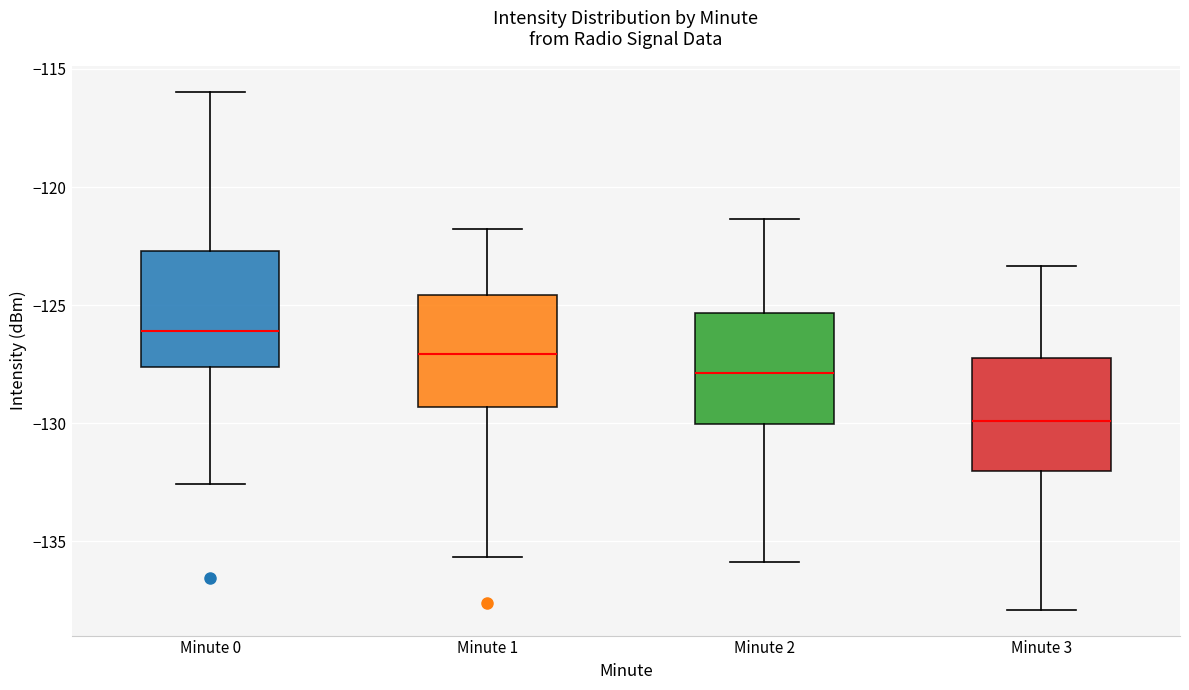

Reading left to right, read every box against the y-axis: the position of its median line, the range the box covers, and the ends of its whiskers. The values are not printed on the chart, so give them approximately, as read against the axis.

Minute 0: median -126.0, box -127.5 to -122.5, whiskers -132.5 to -116.0
Minute 1: median -127.0, box -129.5 to -124.5, whiskers -135.5 to -122.0
Minute 2: median -128.0, box -130.0 to -125.5, whiskers -136.0 to -121.5
Minute 3: median -130.0, box -132.0 to -127.0, whiskers -138.0 to -123.5